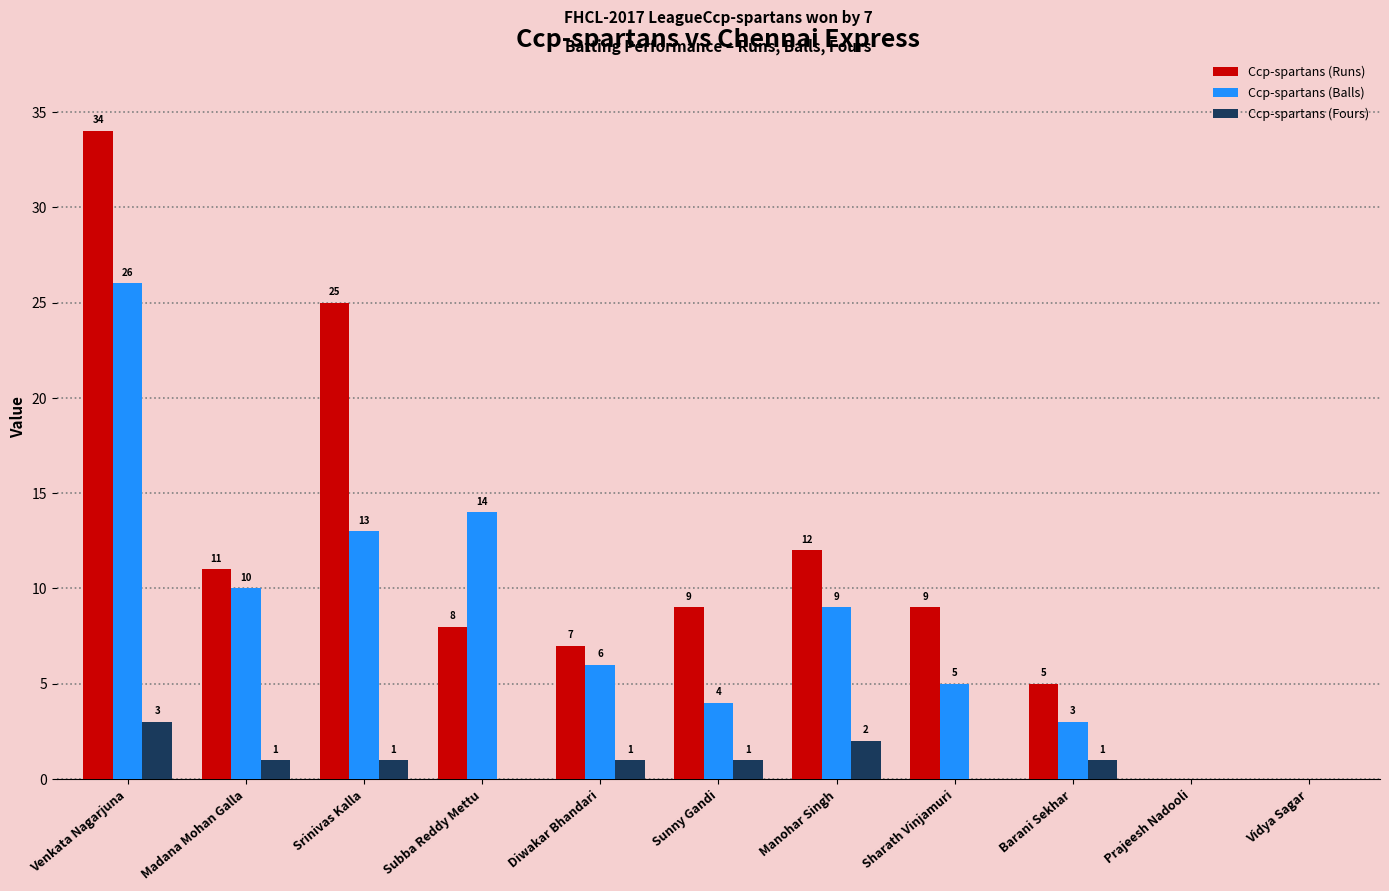

At which label is Ccp-spartans (Balls) closest to 13?

Srinivas Kalla